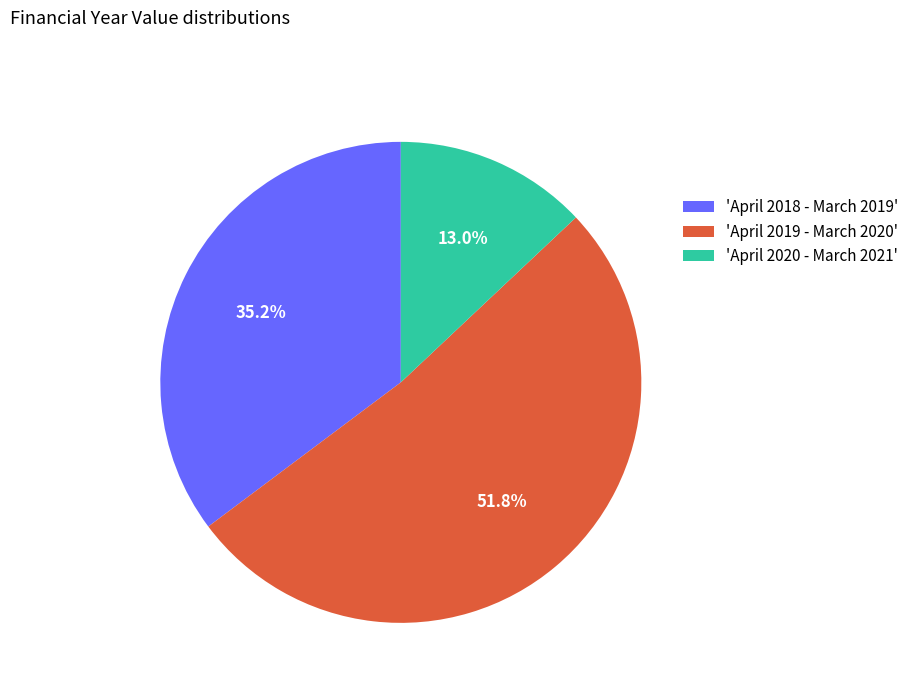

Is 'April 2019 - March 2020' the majority of the pie?

Yes